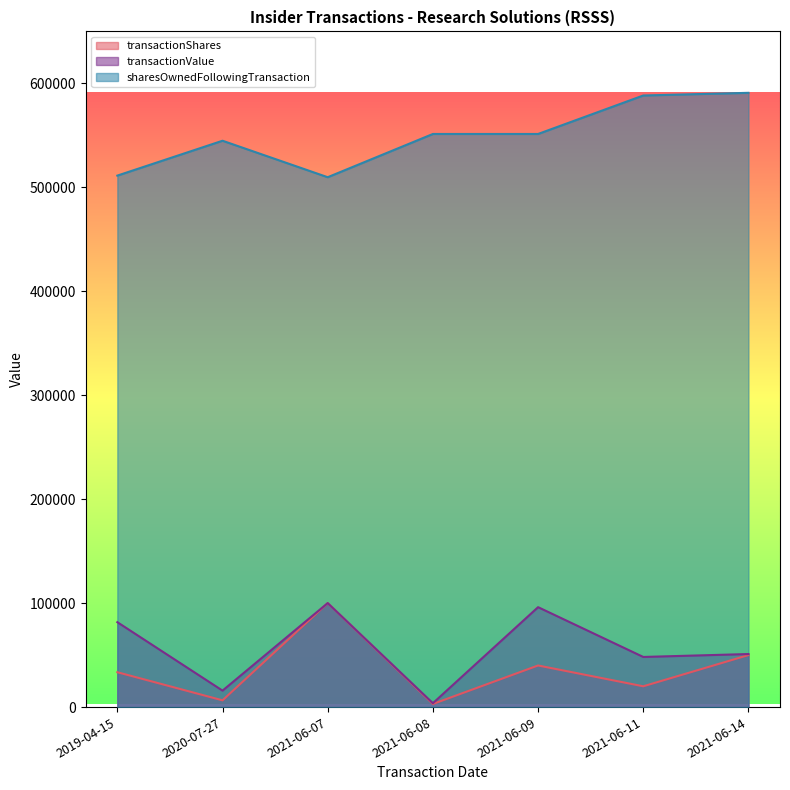

Is the value of transactionShares at 2021-06-09 greater than the value of transactionValue at 2021-06-08?

Yes